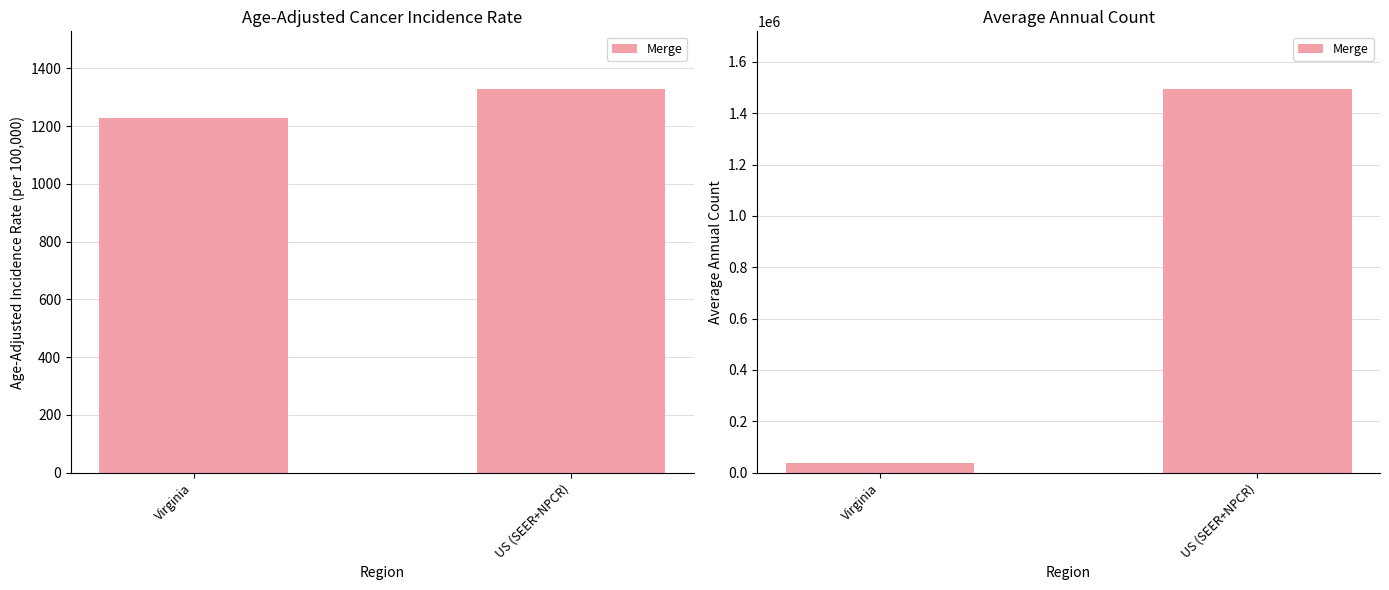

The chart shows a value of 59934 at Virginia. True or false?

False